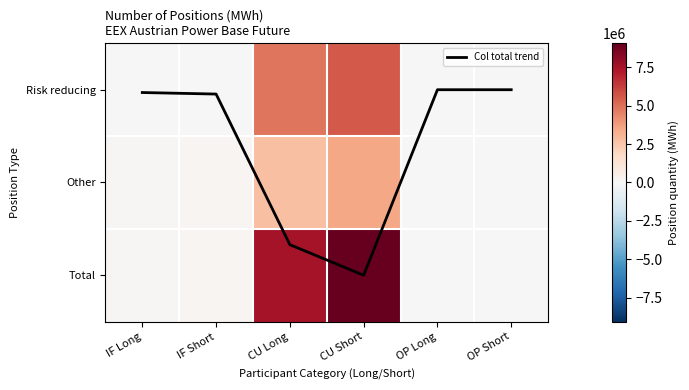

Where does the Other series first go above 212016?

CU Long